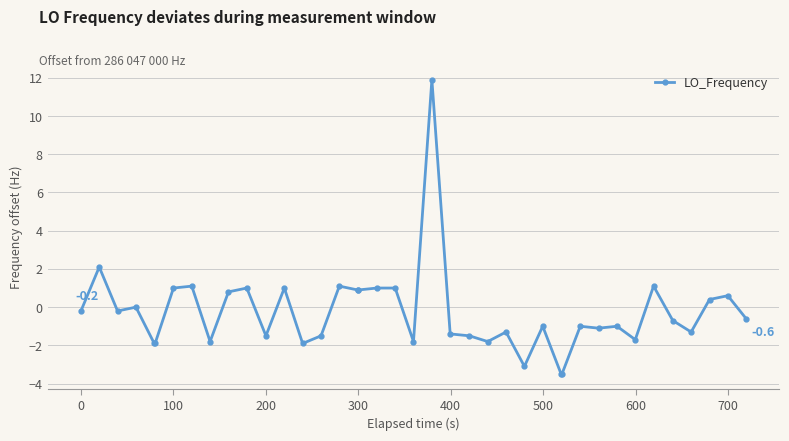

What is the maximum value shown in the chart?

11.9